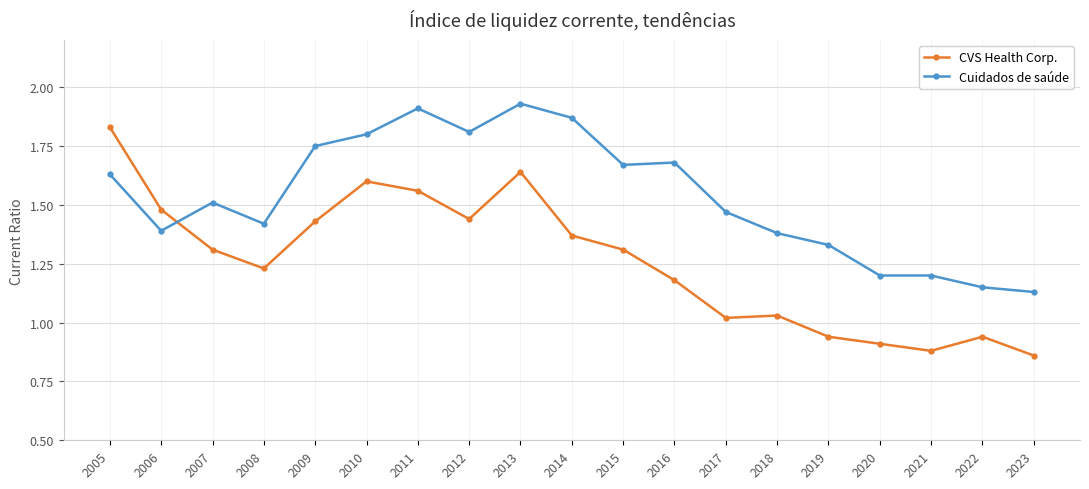

True or false: Cuidados de saúde and CVS Health Corp. cross at least once.

True